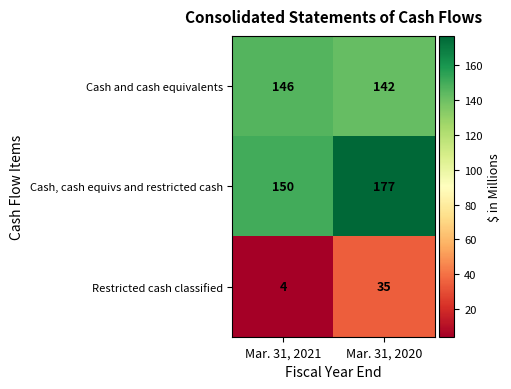

What is the maximum value shown in the chart?

177